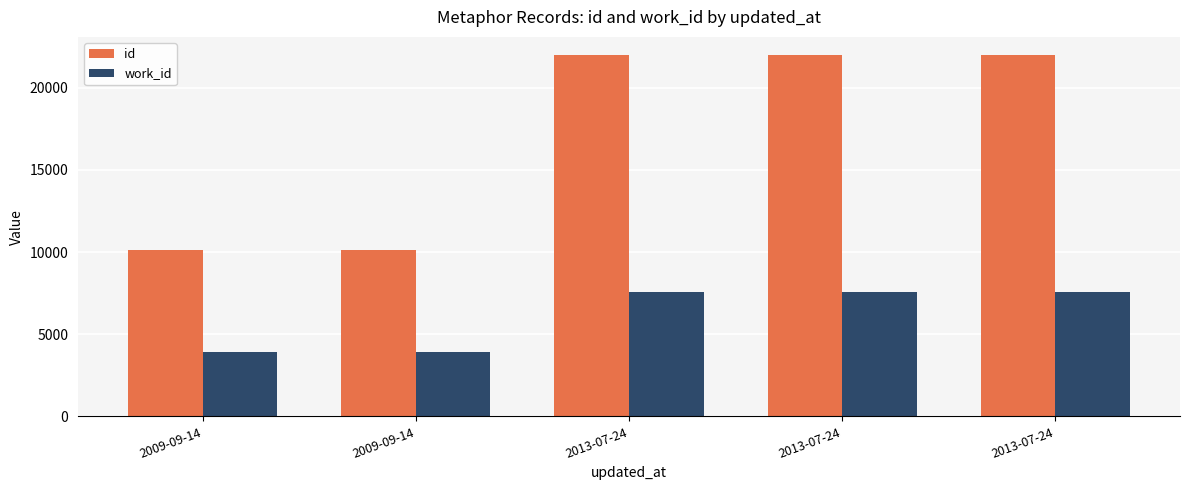

At how many categories does at least one series exceed 21708?

3